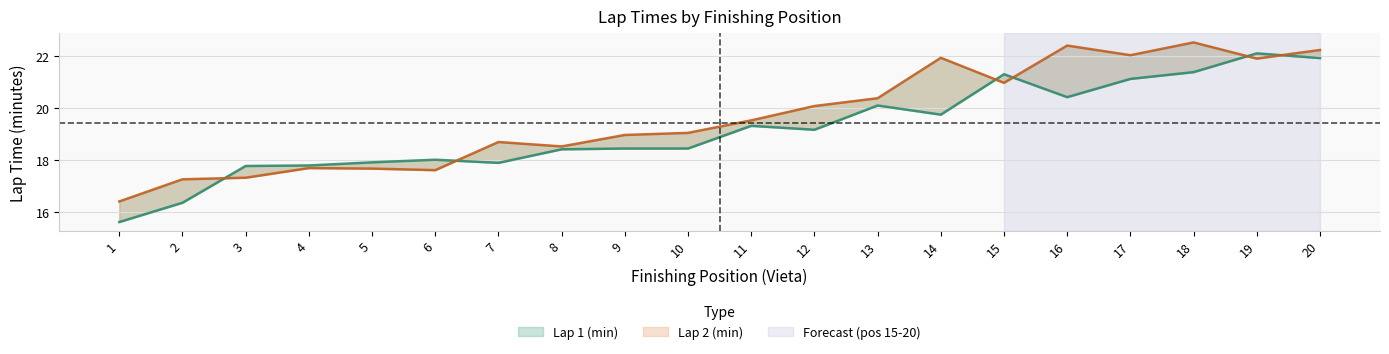

What is the value of the Lap 2 (min) point at the 8th from the left?

18.5